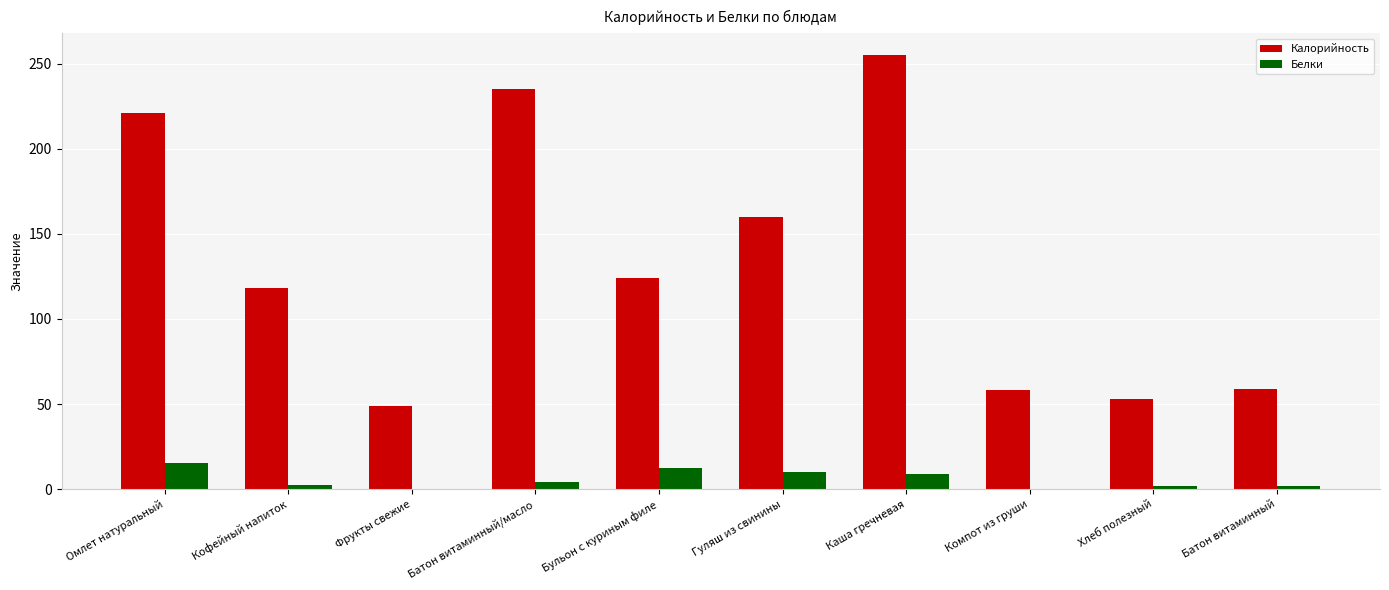

What is the total value across all series at Хлеб полезный?

54.8